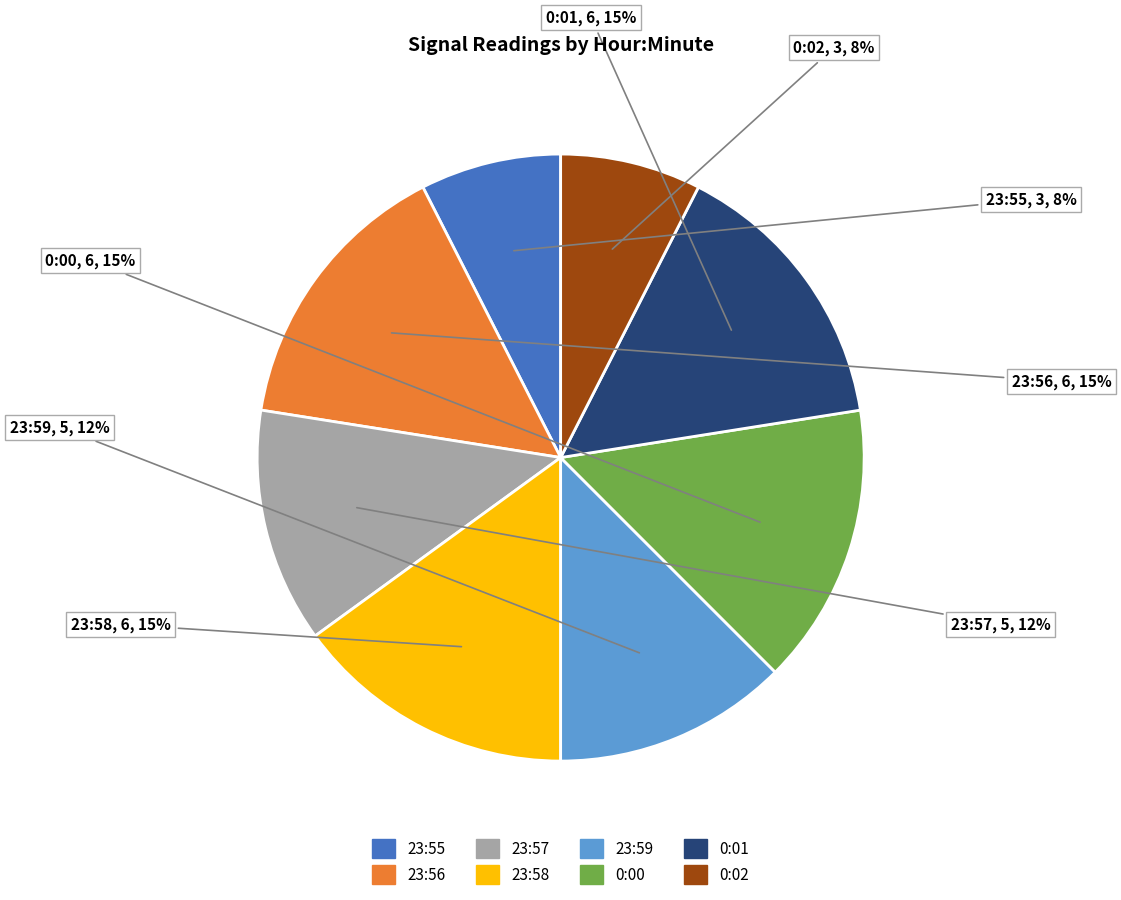

Is there a majority slice in this chart?

No